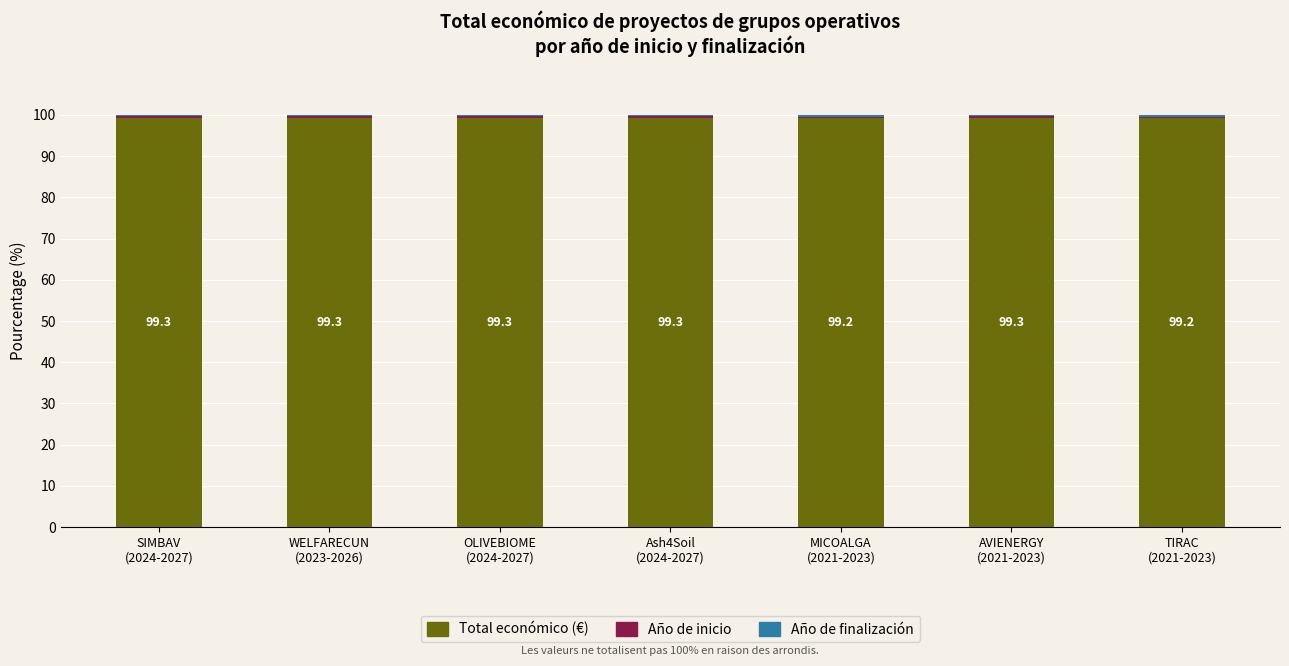

What is the average value of the Total económico (€) series?

99.3